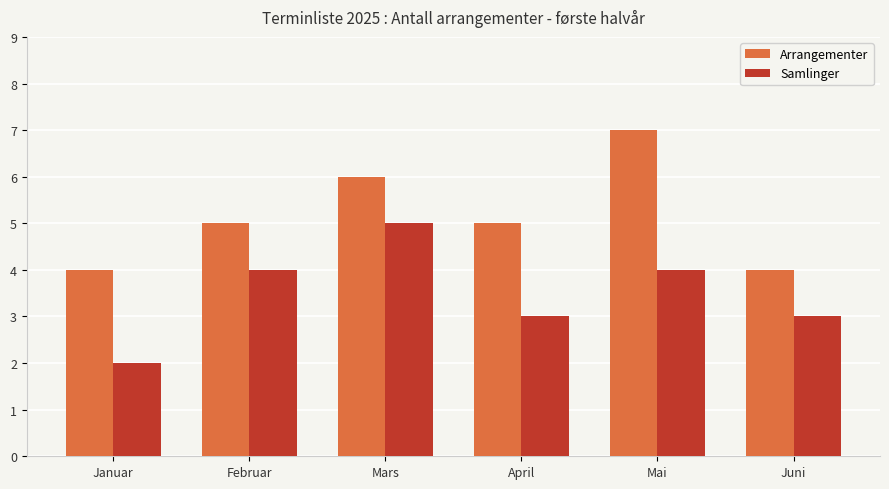

What is the minimum value shown in the chart?

2